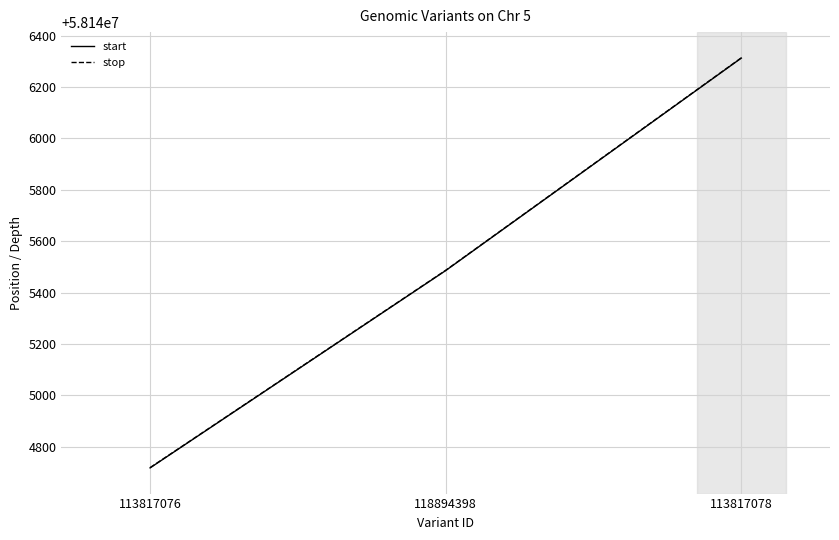

Reading right to left, transcribe all the data shown in this chart.

start: 113817078=58146313	118894398=58145486	113817076=58144718
stop: 113817078=58146314	118894398=58145487	113817076=58144719